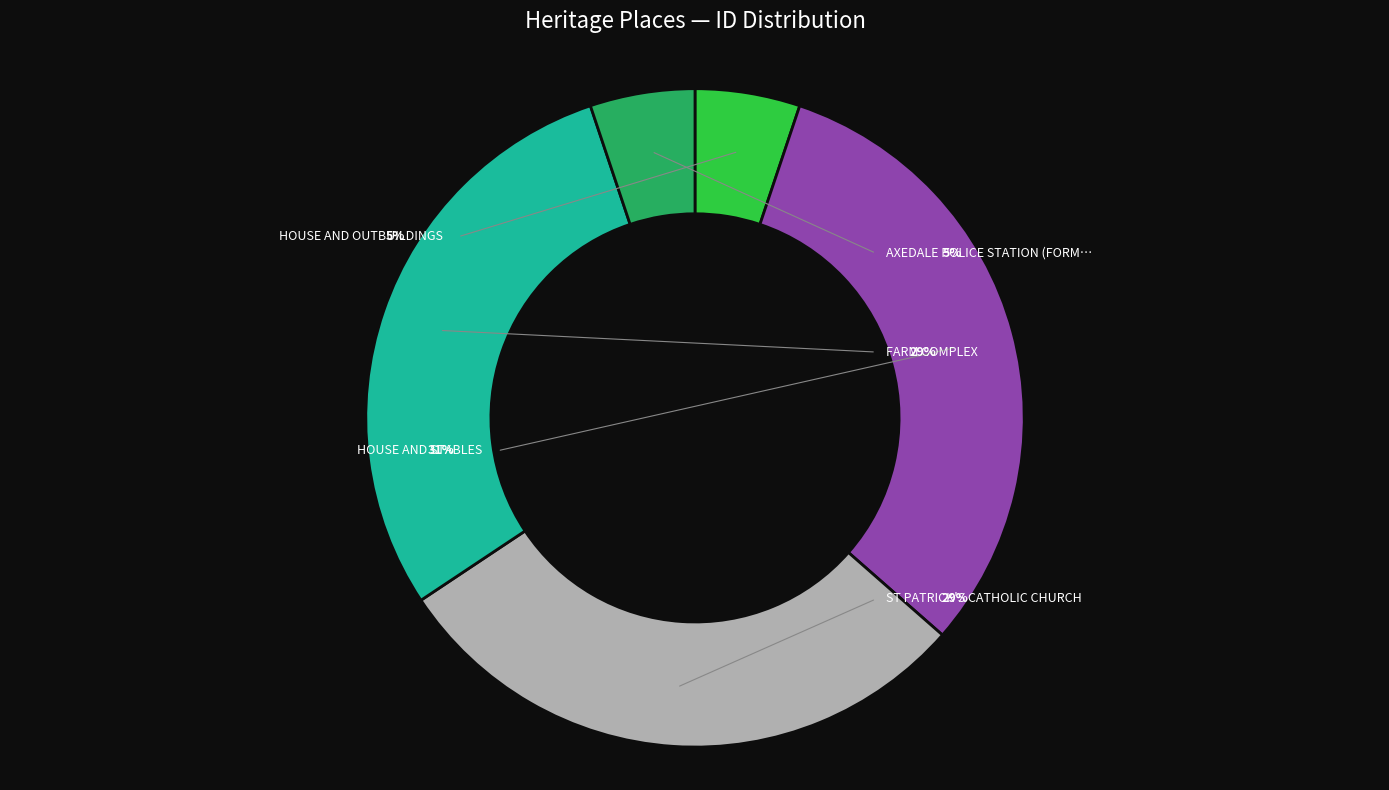

What is the change in value from ST PATRICK'S CATHOLIC CHURCH to AXEDALE POLICE STATION (FORMER) & STABLES?

-152328